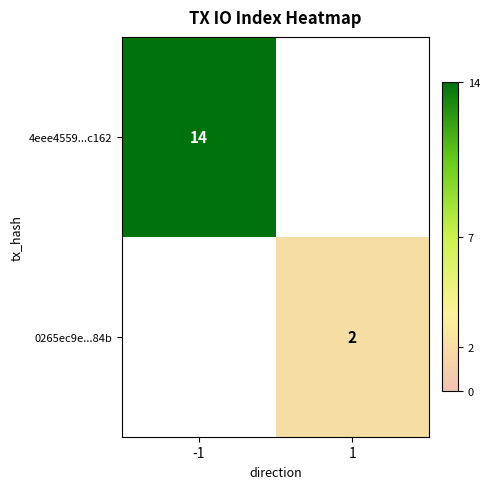

True or false: 4eee4559...c162 has a value of 7 at -1.

False